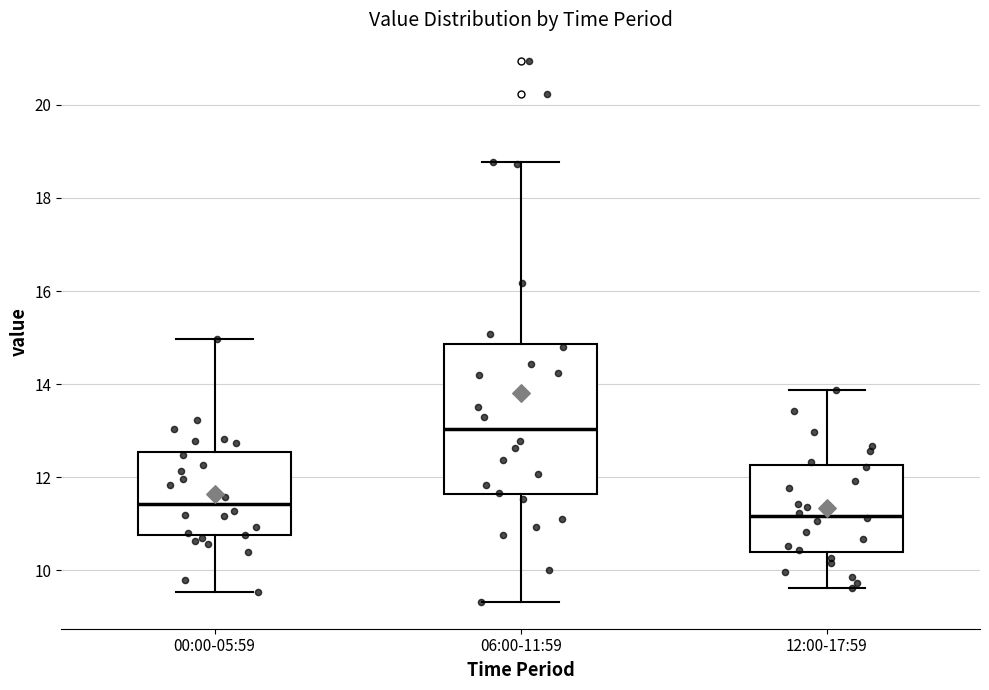

Reading left to right, transcribe this box plot: for each box, give where its median line is, the range the box spans, and where its two whiskers end, as read against the y-axis. The values are not printed on the chart, so give them approximately, as read against the axis.

00:00-05:59: median 11.4, box 10.8 to 12.6, whiskers 9.6 to 15.0
06:00-11:59: median 13.0, box 11.6 to 14.8, whiskers 9.4 to 18.8
12:00-17:59: median 11.2, box 10.4 to 12.2, whiskers 9.6 to 13.8